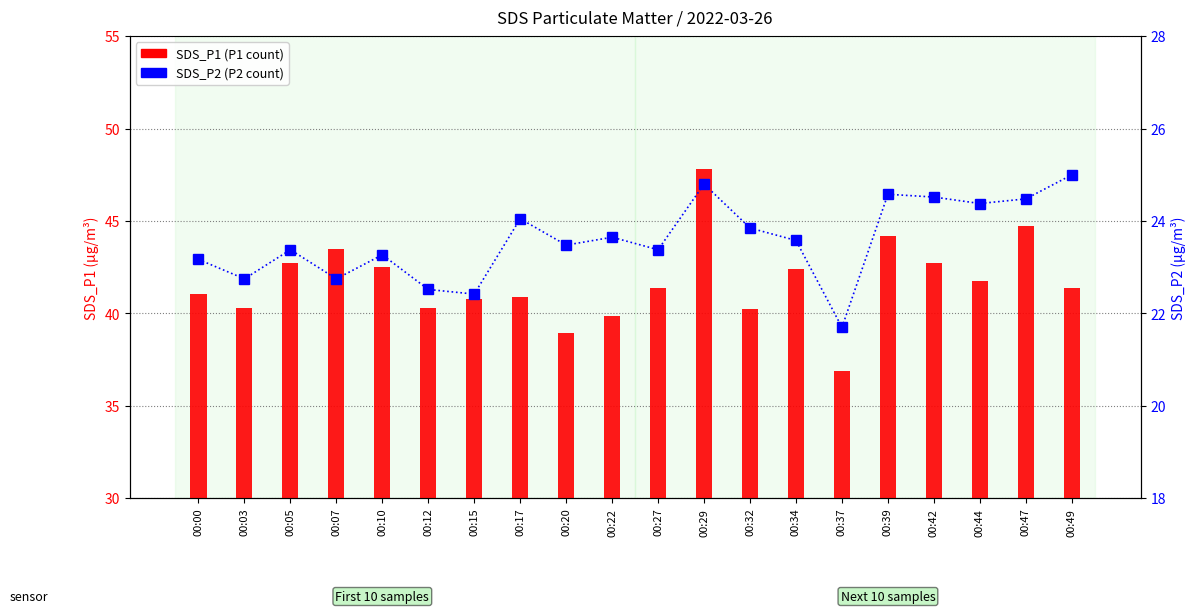

Are the bars grouped side by side (vs. stacked)?

Yes